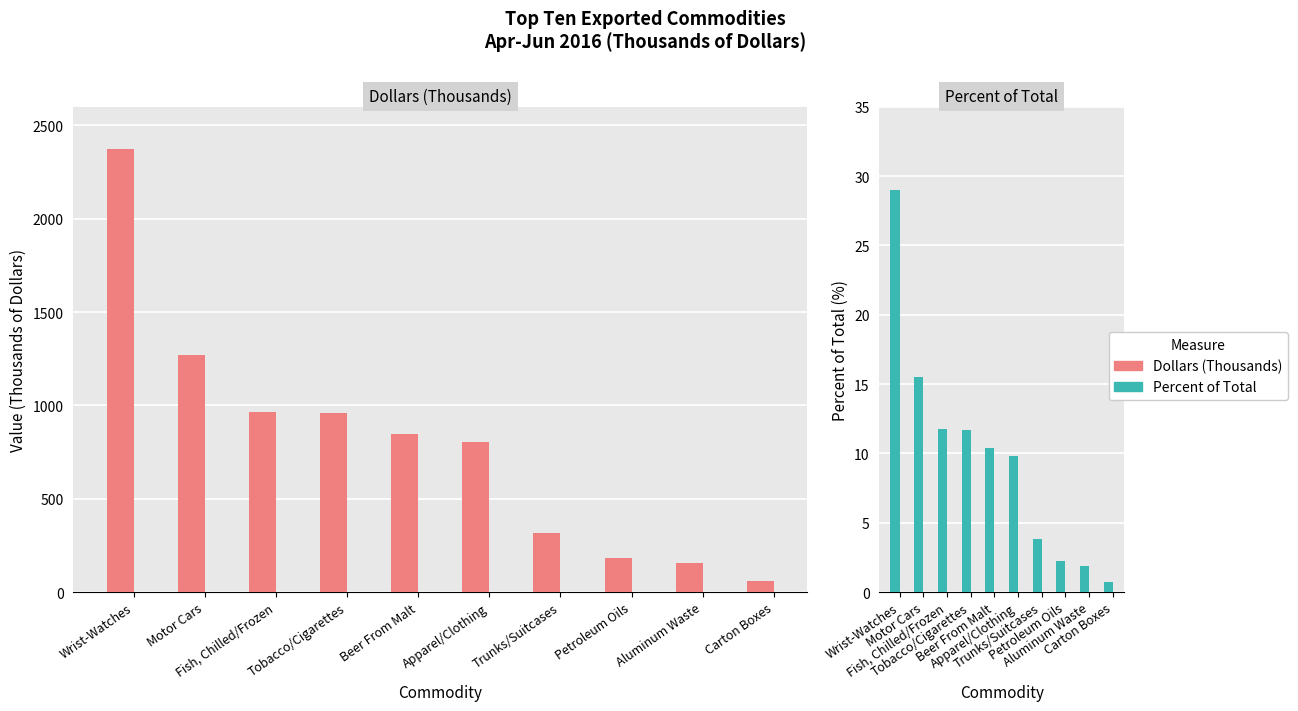

At which label does Percent of Total first exceed 10?

Wrist-Watches